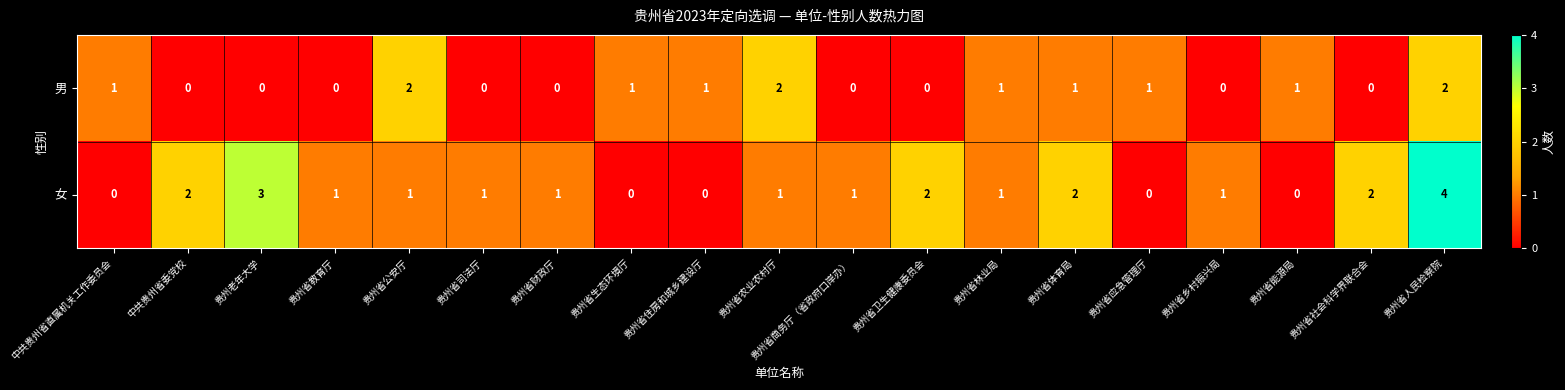

True or false: 男 has a value of -1 at 贵州老年大学.

False